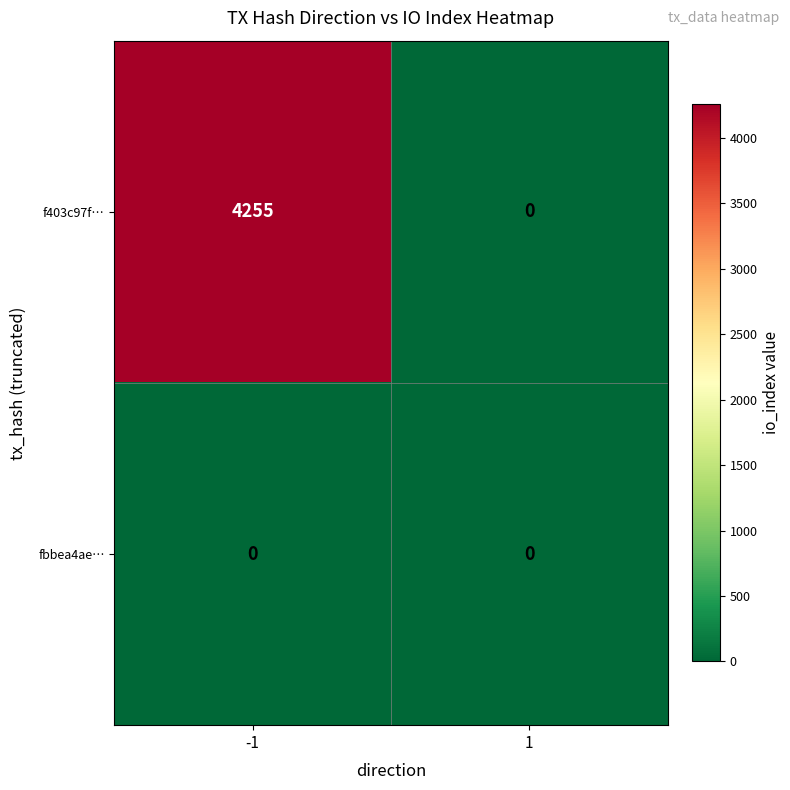

What is the spread (max minus min) of values at -1?

4255